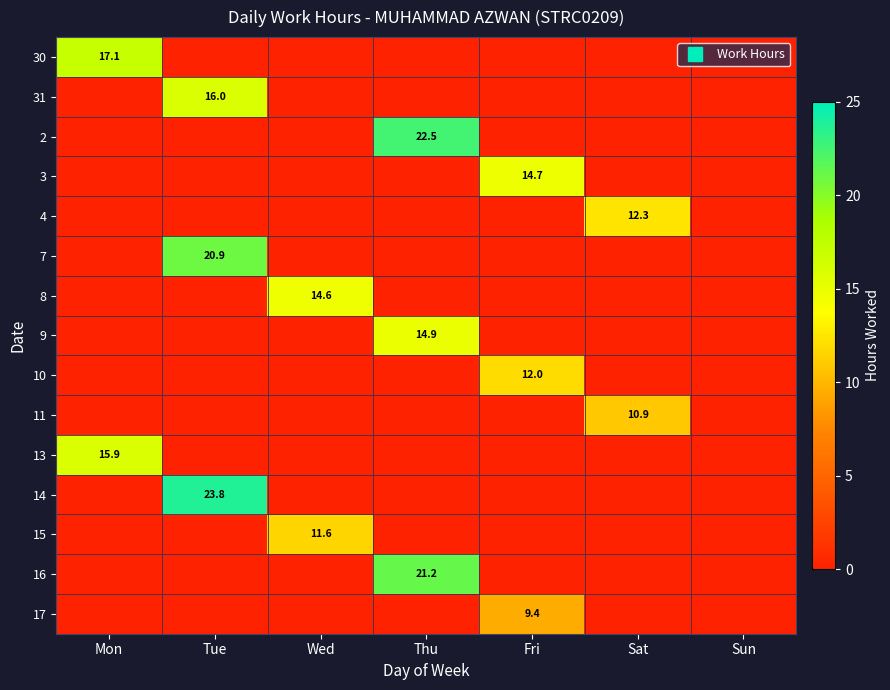

True or false: 4 has a value of 0.0 at Mon.

True